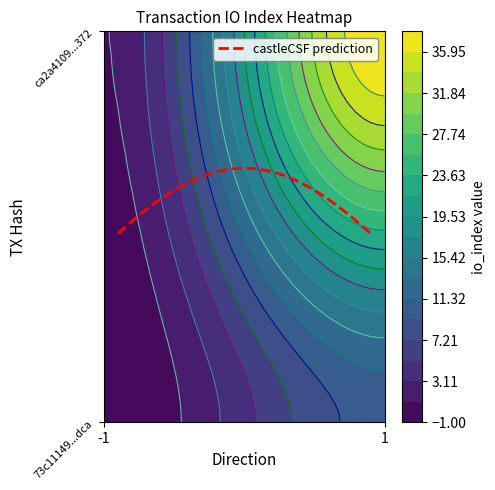

What is the difference between the ca2a41095b9a51d5e9de8c3bbbf469828891372 values at -1 and 1?

37